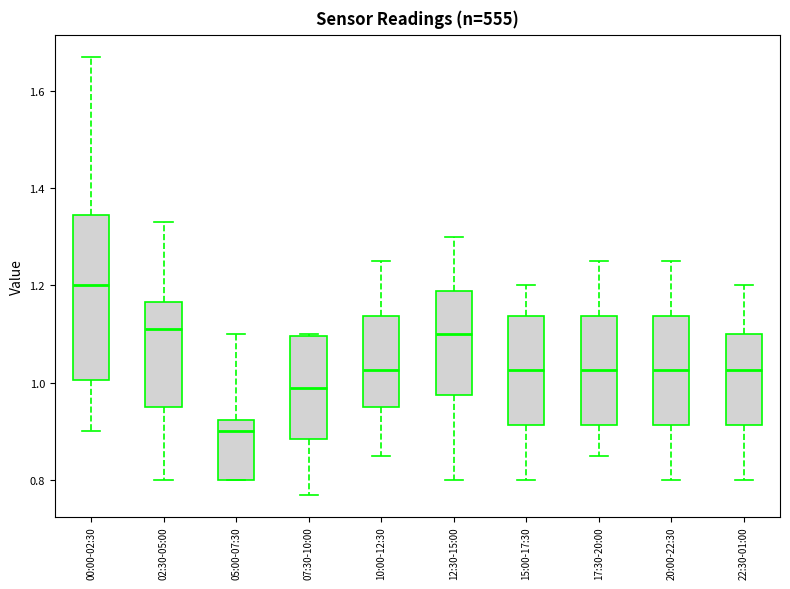

Where does the upper whisker of the box for 05:00-07:30 end on the y-axis? The values are not printed on the chart, so give them approximately, as read against the axis.

1.10